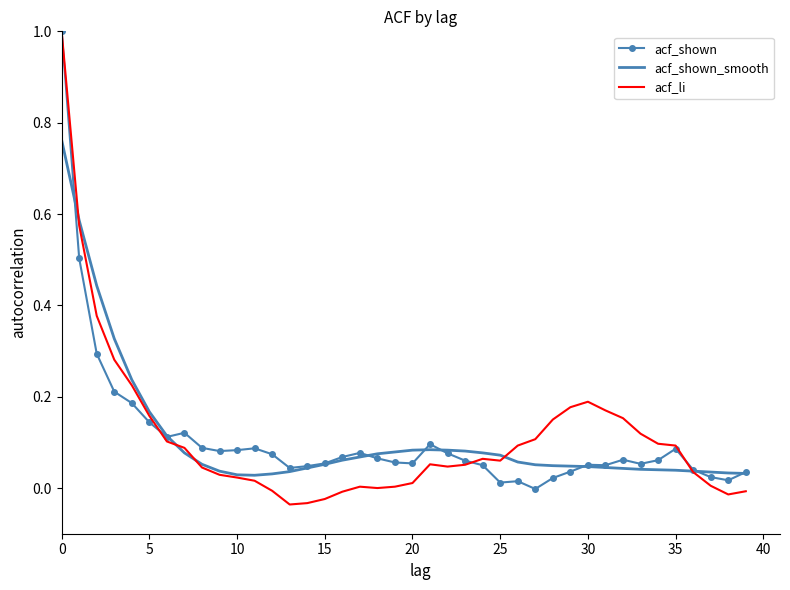

Which series has the widest spread of values?

acf_li